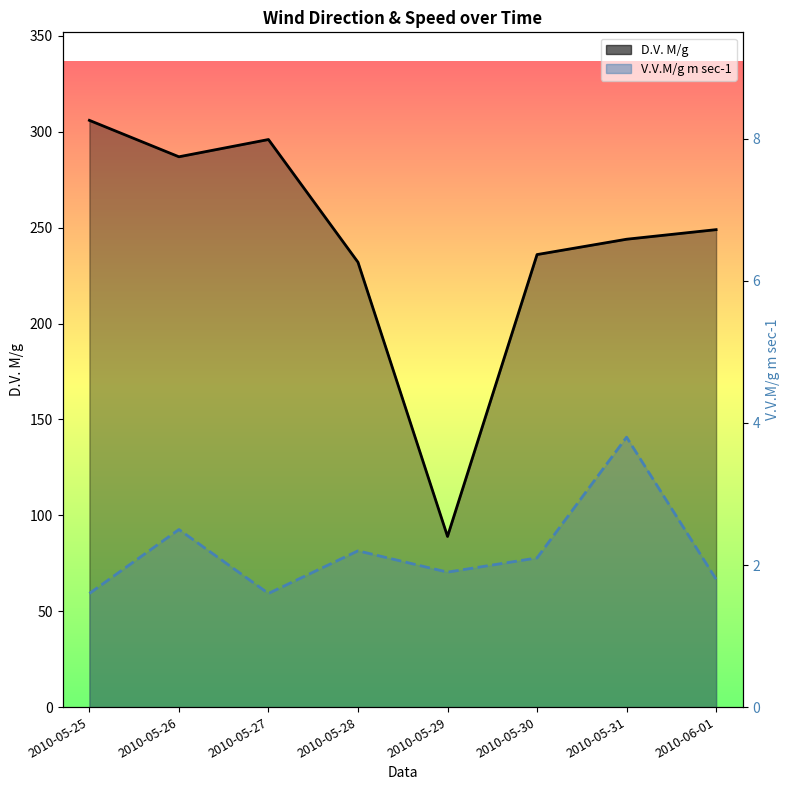

How many data points in D.V. M/g are less than 249?

4